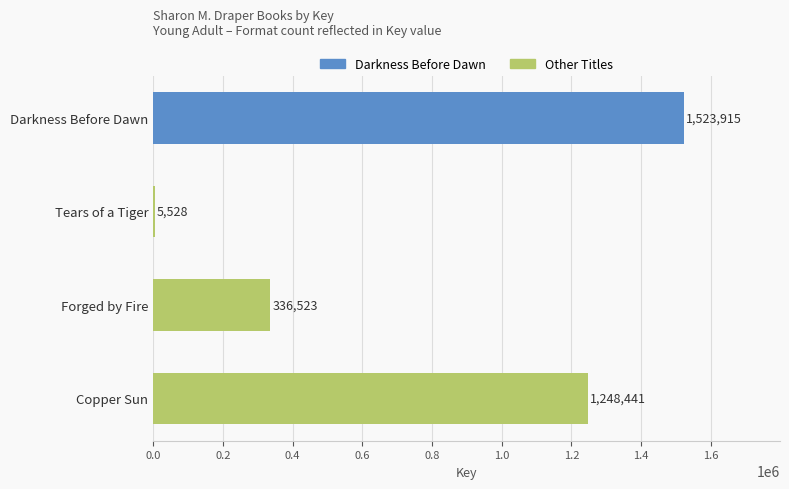

What is the ratio of the value at Copper Sun to the value at Darkness Before Dawn?

0.8